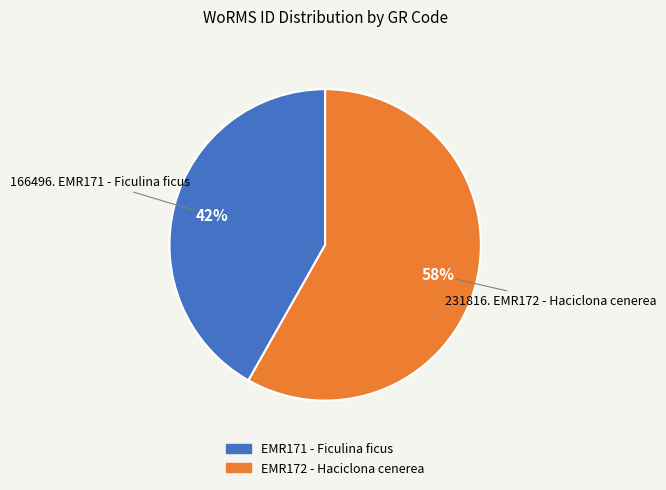

Is it true that EMR172 - Haciclona cenerea is 58% of the pie?

True